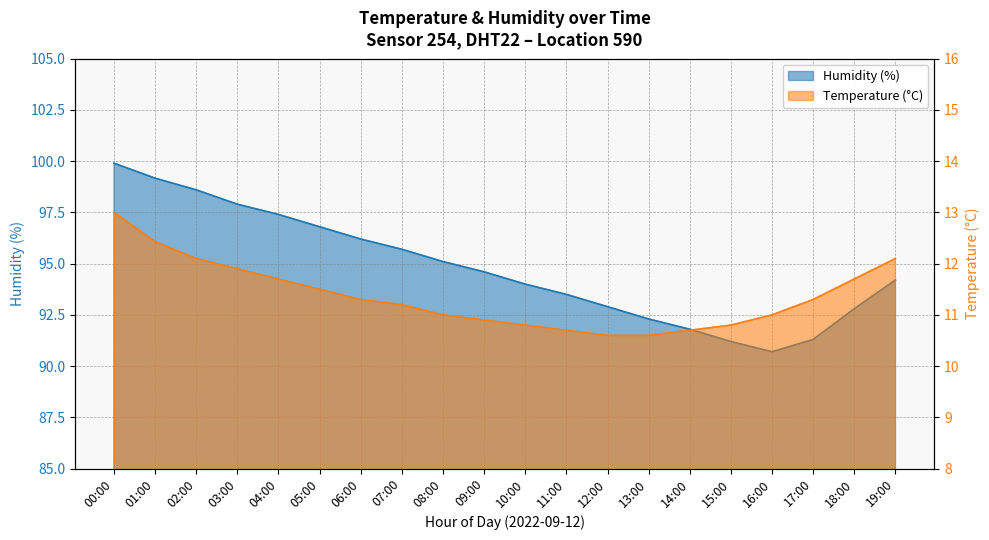

What is the average value of the temperature series?

11.4